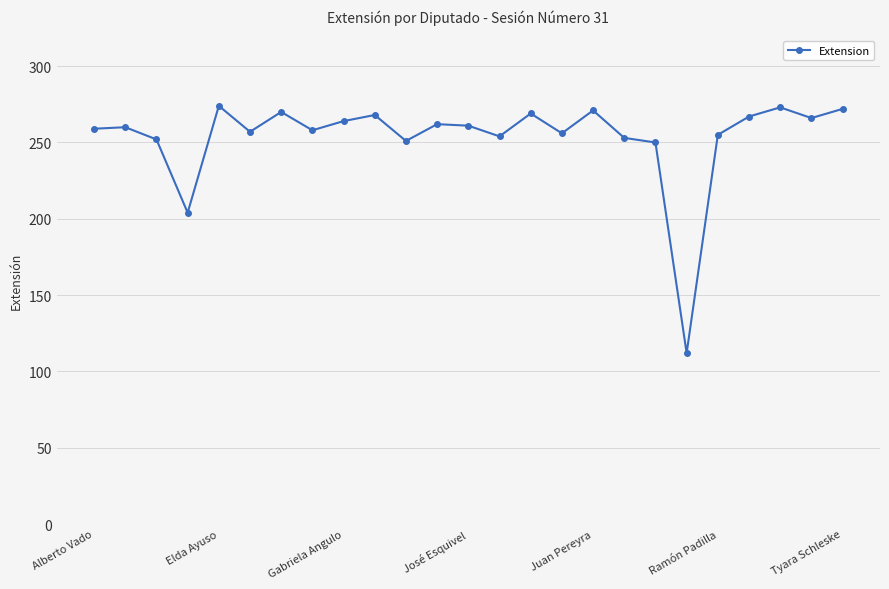

True or false: there are more than 1 points higher than both neighbors.

True